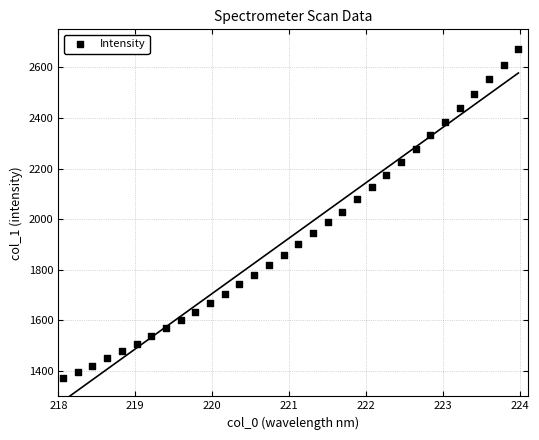

What is the range of Y values (max minus min)?

1299.8